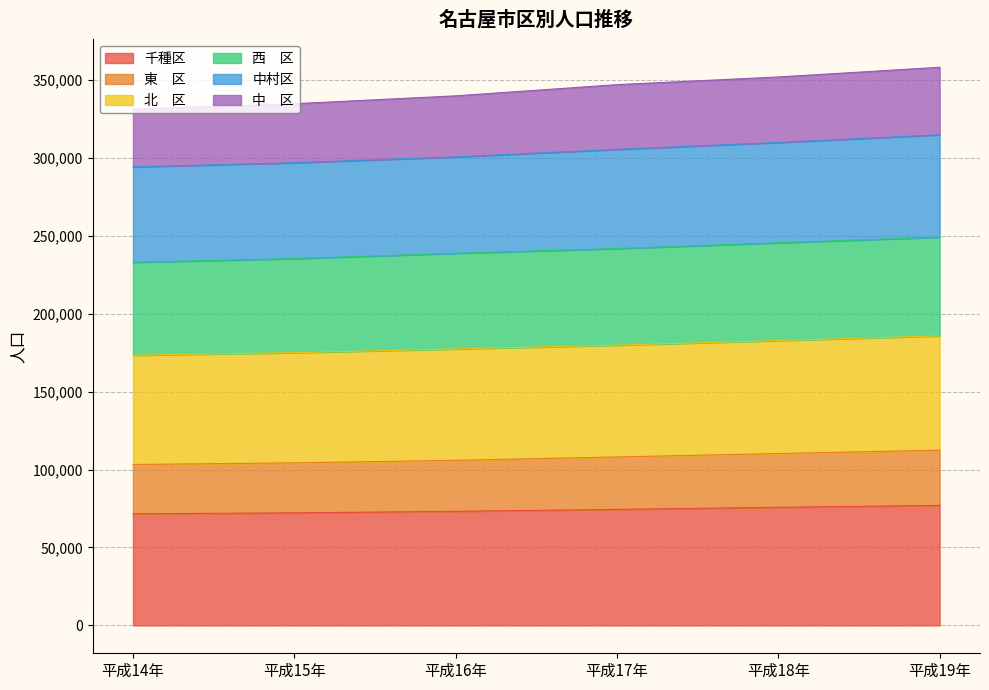

What is the value of the 中村区 point at the 6th from the left?

314930